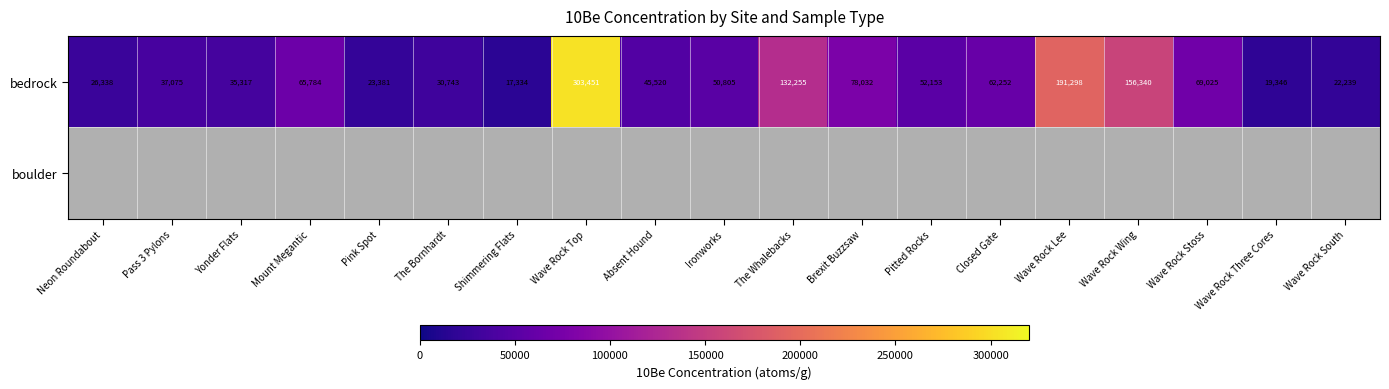

List the labels in order of bedrock value, largest first.

Wave Rock Top, Wave Rock Lee, Wave Rock Wing, The Whalebacks, Brexit Buzzsaw, Wave Rock Stoss, Mount Megantic, Closed Gate, Pitted Rocks, Ironworks, Absent Hound, Pass 3 Pylons, Yonder Flats, The Bornhardt, Neon Roundabout, Pink Spot, Wave Rock South, Wave Rock Three Cores, Shimmering Flats